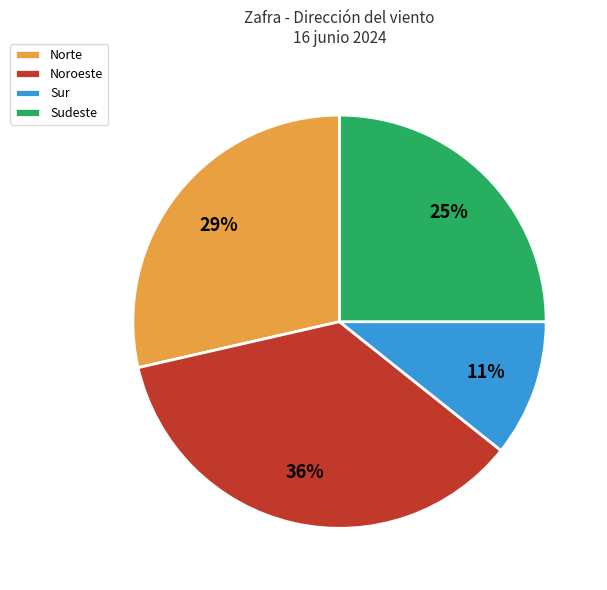

Is Noroeste the majority of the pie?

No